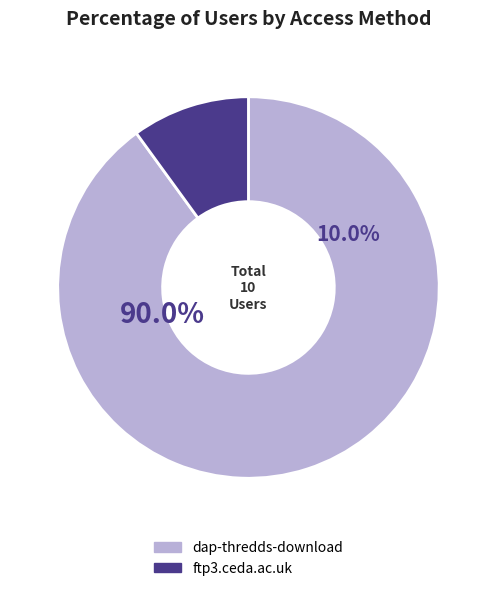

To the nearest percent, what portion does ftp3.ceda.ac.uk represent?

10%